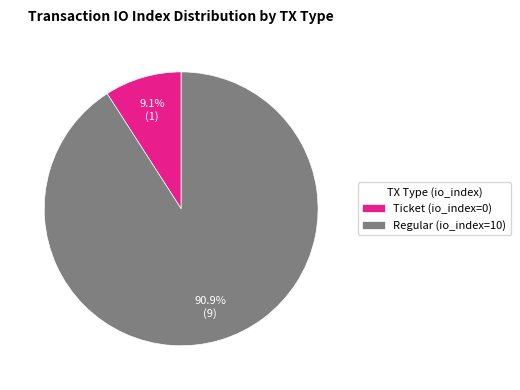

Which has a higher value, Ticket (io_index=0) or Regular (io_index=10)?

Regular (io_index=10)